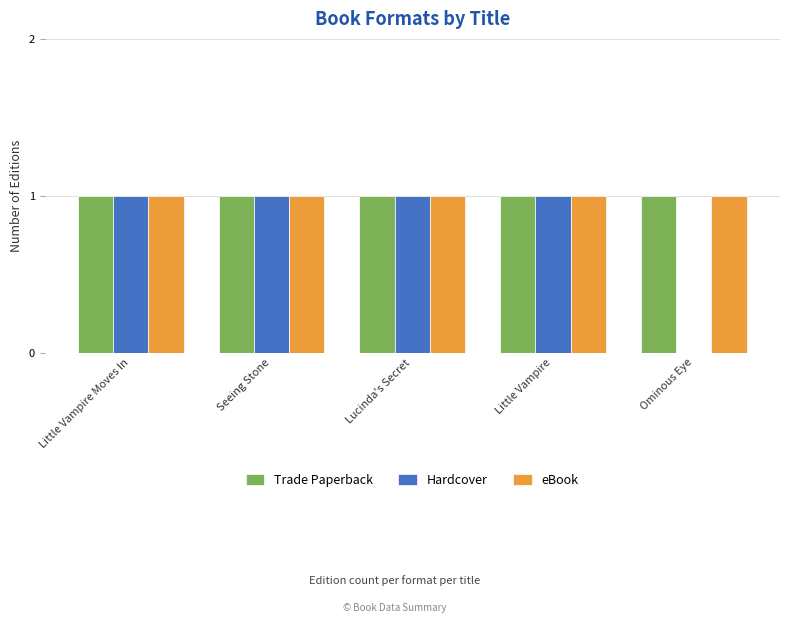

Which series has the largest range (max minus min)?

Hardcover